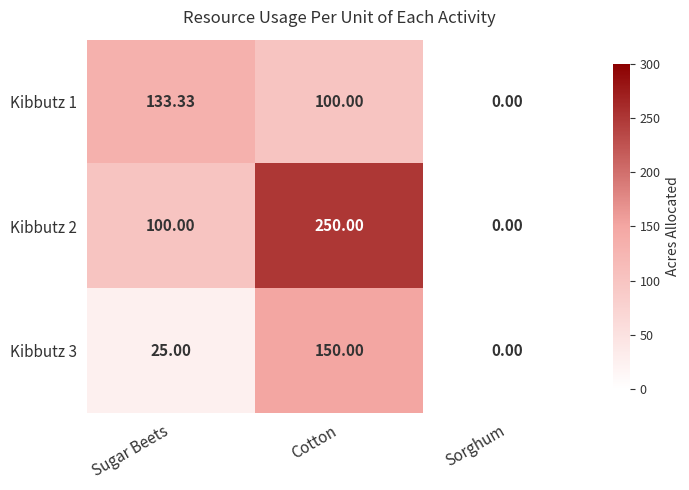

At which label is Kibbutz 2 closest to 125?

Sugar Beets